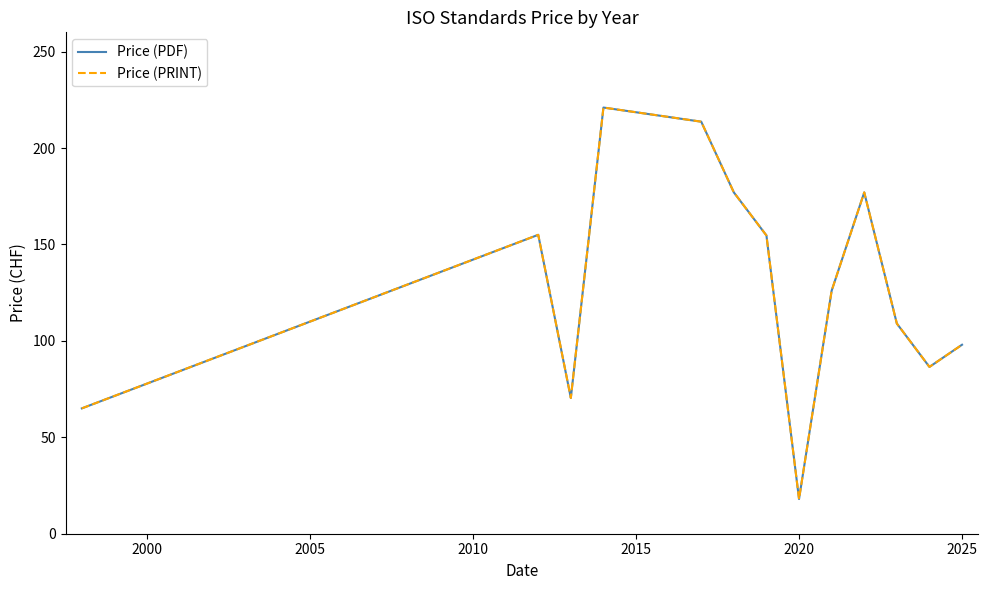

Which series has the largest total across all categories?

Price (PDF)